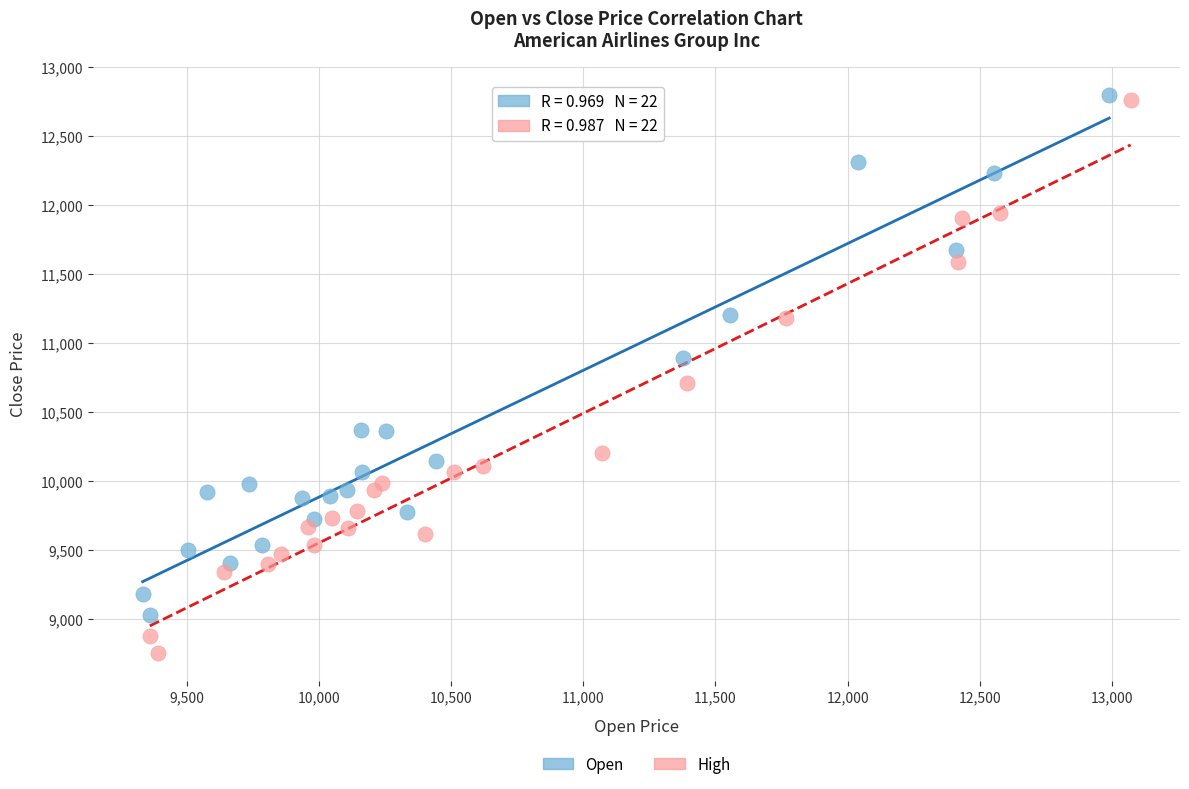

Which series has the widest spread of Y values?

High